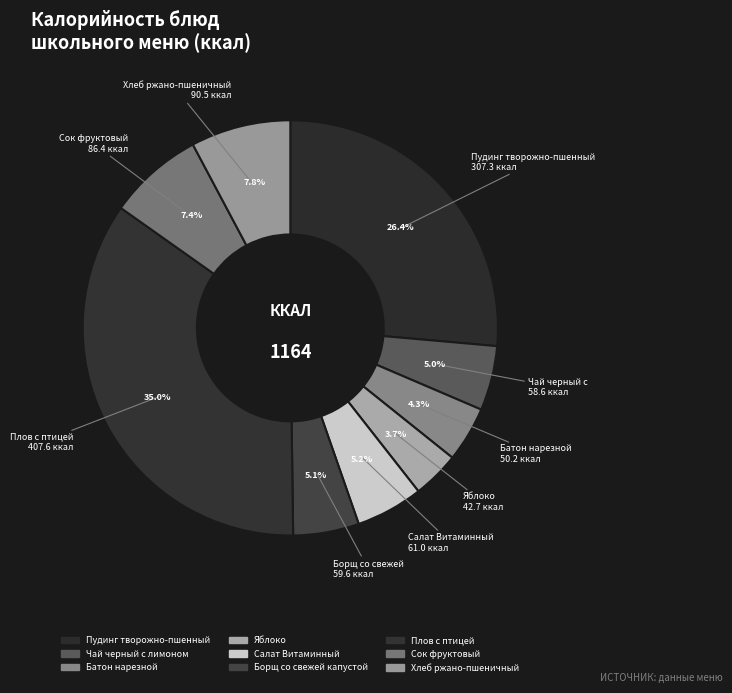

Is Плов с птицей the majority of the pie?

No